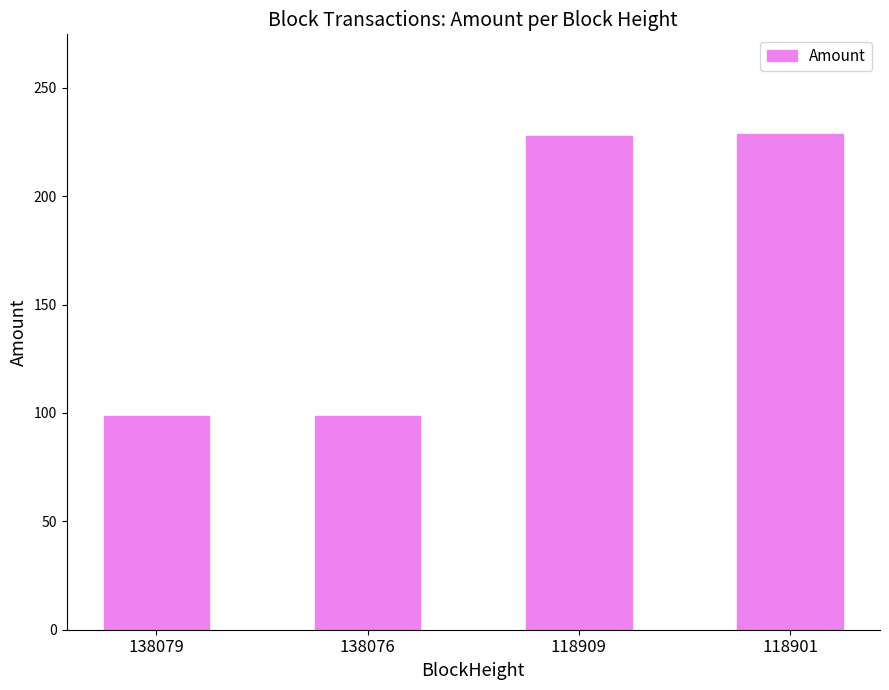

What is the change in value from 138076 to 118909?

+129.2